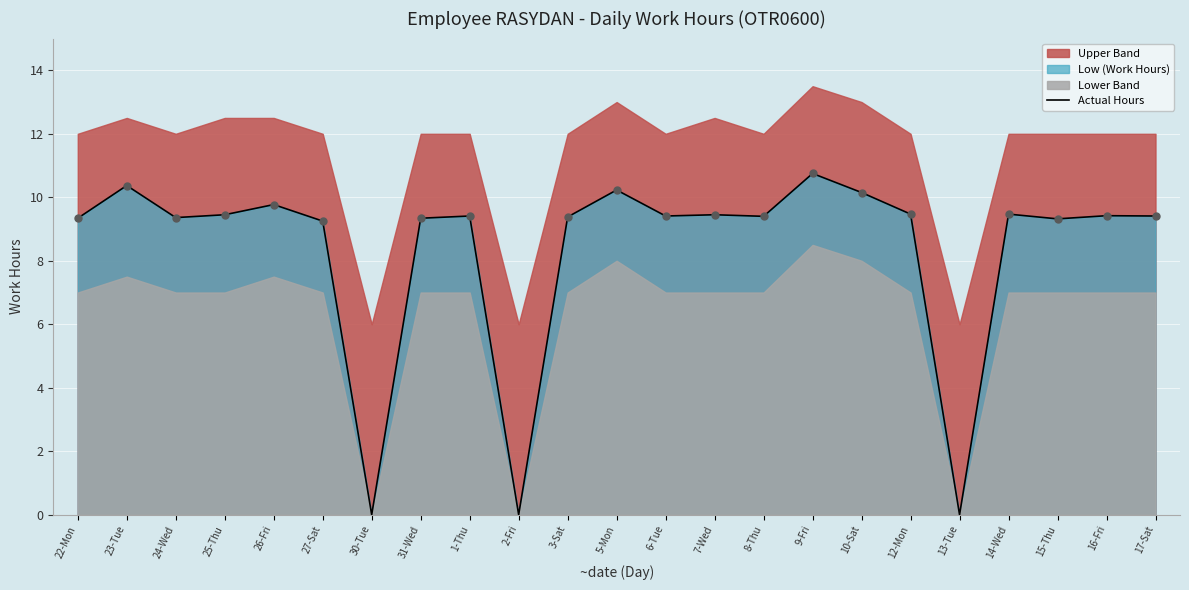

Which has a higher value, 3-Sat or 6-Tue?

6-Tue